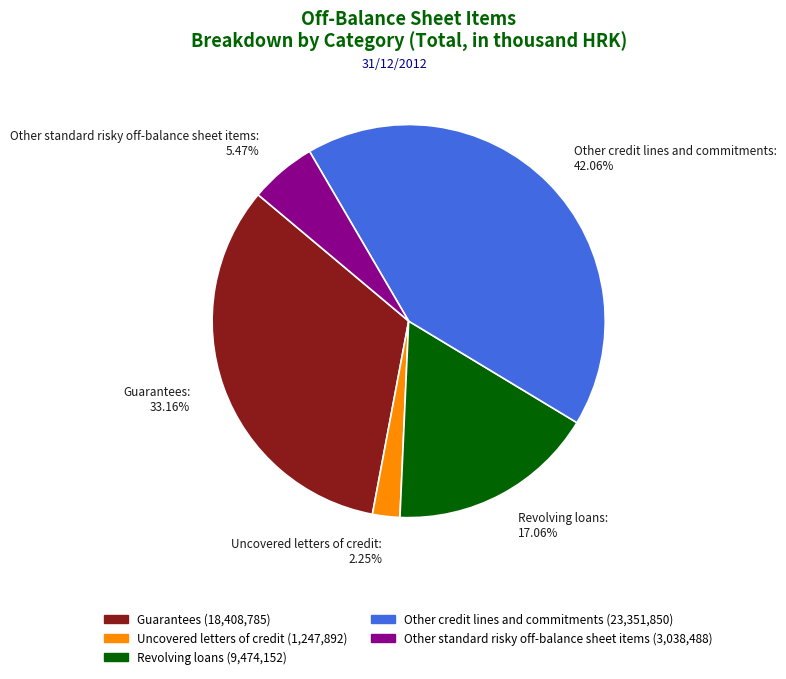

The Other standard risky off-balance sheet items slice represents 15% of the pie. True or false?

False